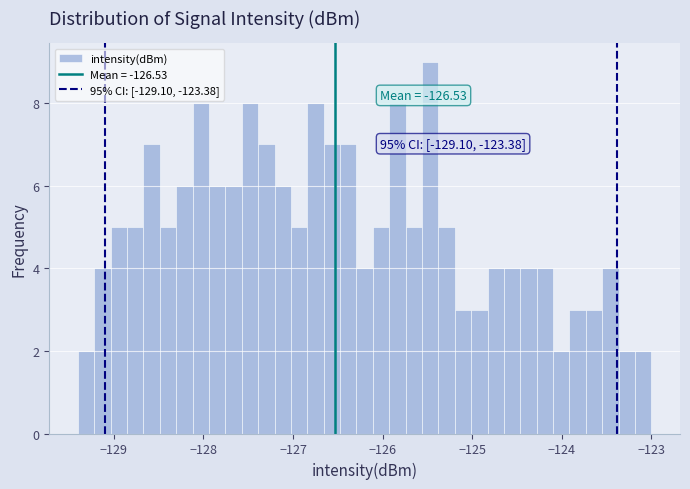

Read against the x-axis, roughly where is the centre of the tallest bar?

-125.5